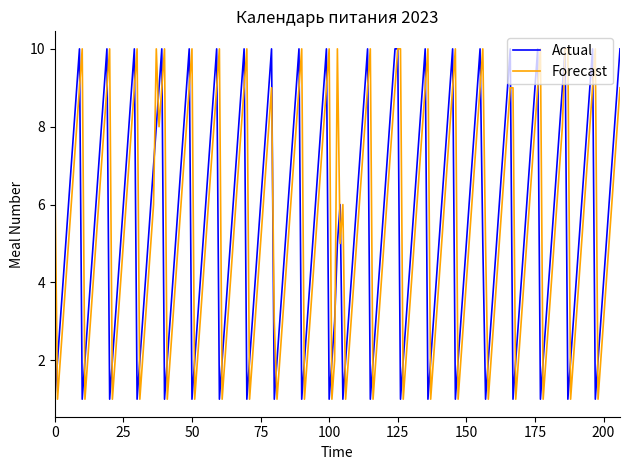

What is the maximum value for Actual?

10